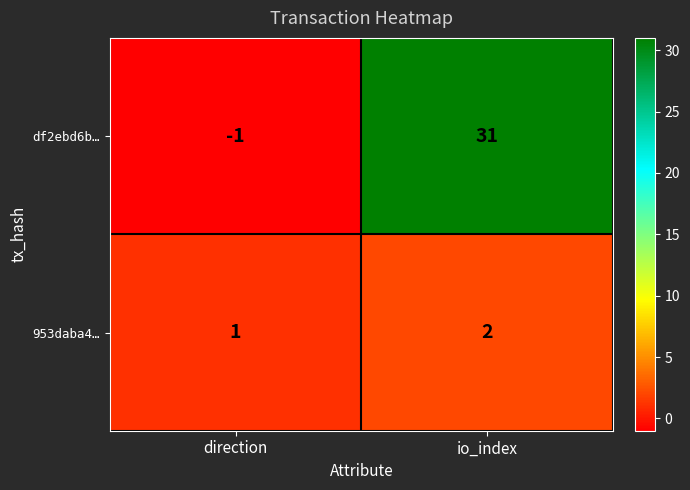

At which category does the chart reach its minimum across all series?

direction